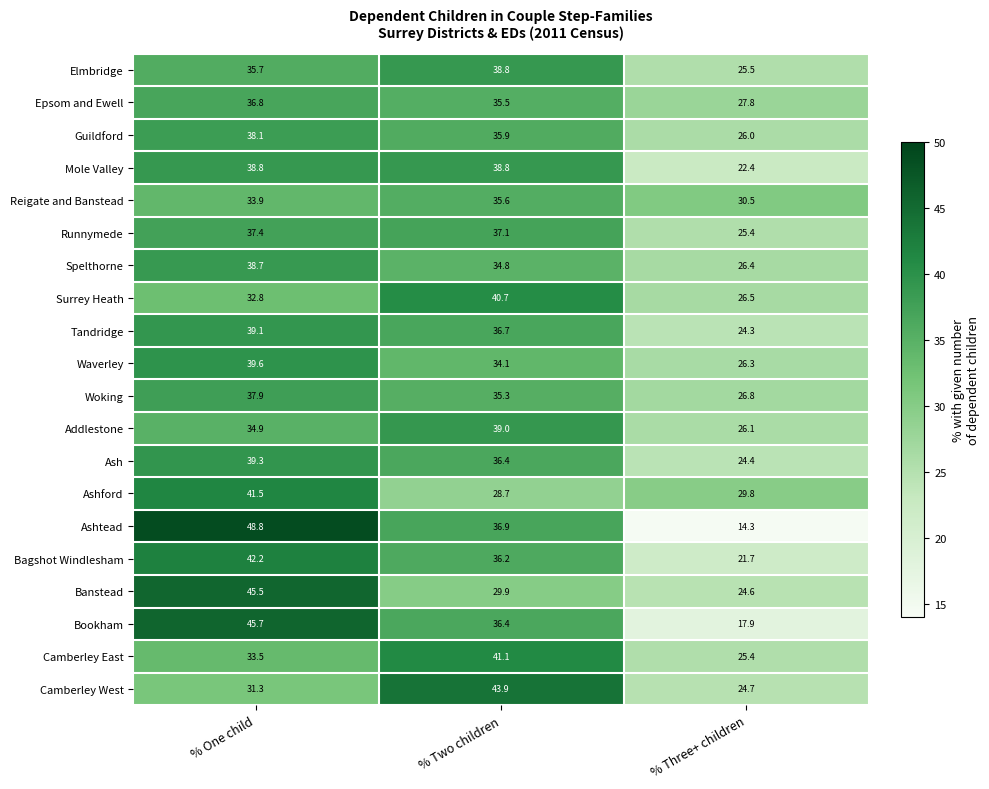

At which category does the chart reach its minimum across all series?

% Three+ children